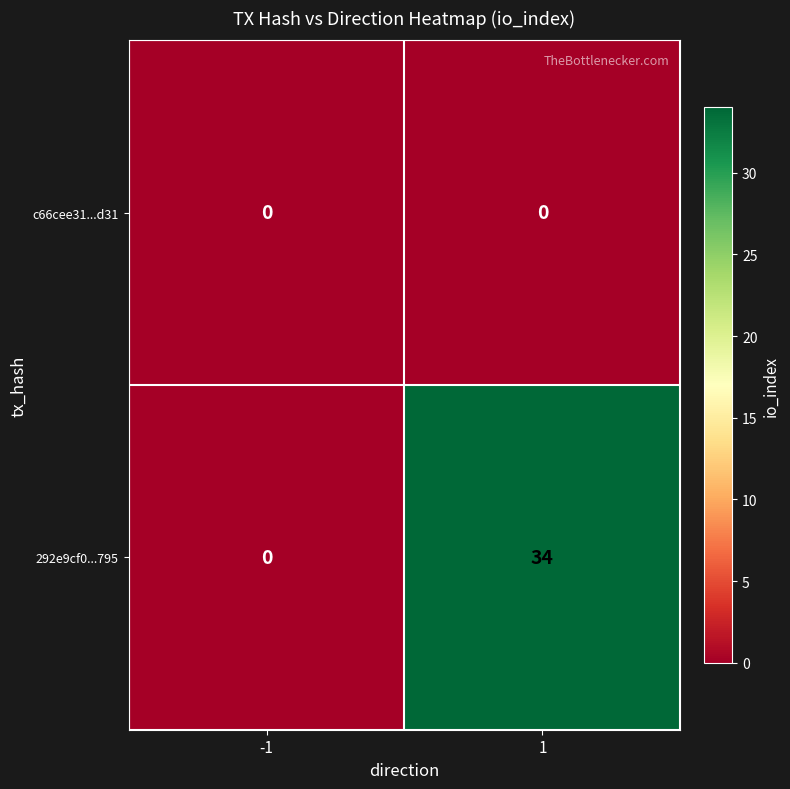

Is the value of 292e9cf0...795 at 1 greater than the value of c66cee31...d31 at 1?

Yes